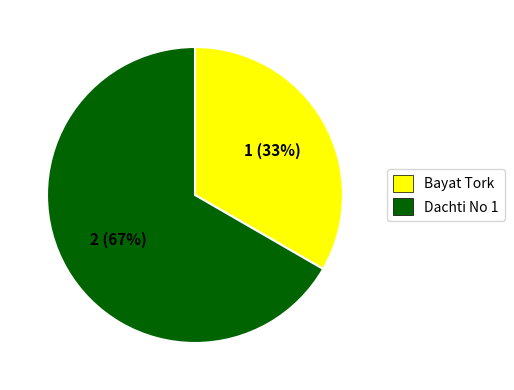

Rank the categories by value from highest to lowest.

Dachti No 1, Bayat Tork